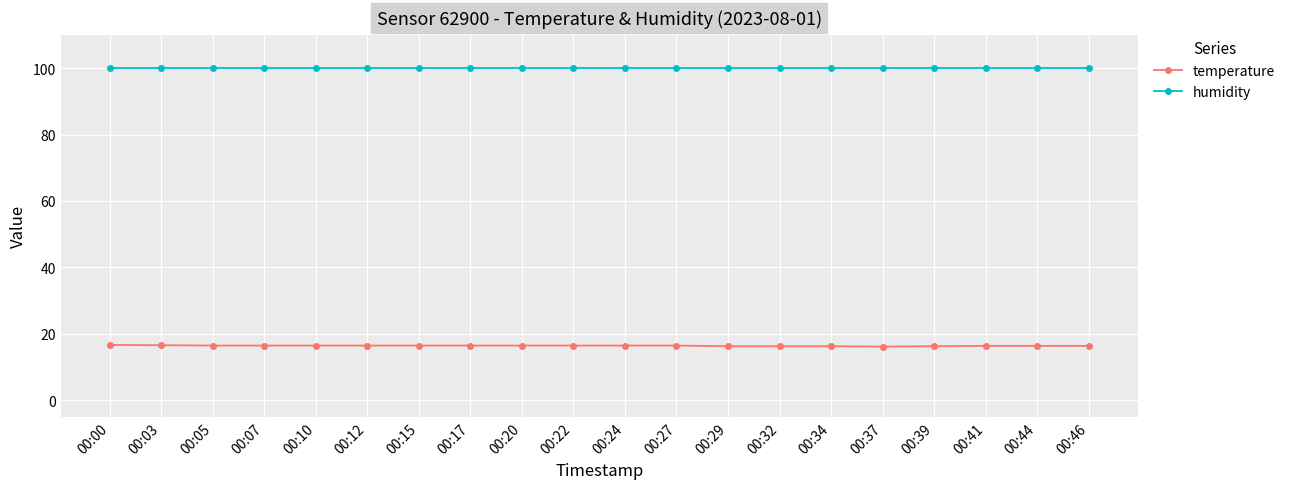

List the series in order of their overall mean, highest first.

humidity, temperature